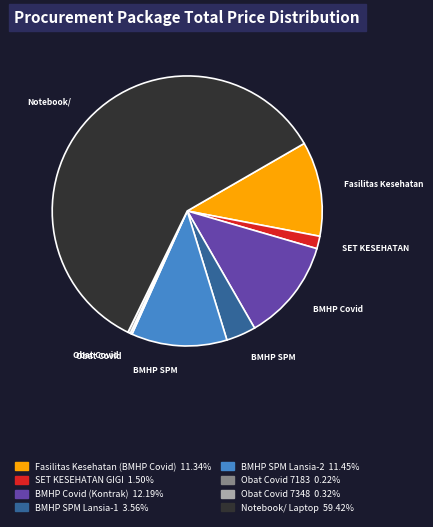

Is there a majority slice in this chart?

Yes